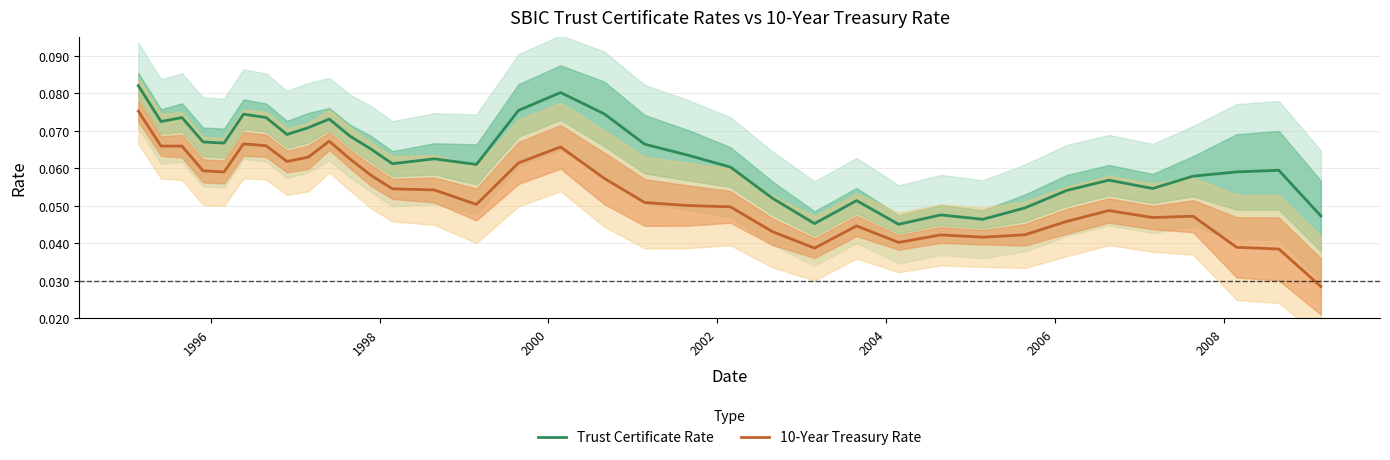

What are all the series names shown in the legend?

Trust Certificate Rate, 10-Year Treasury Rate